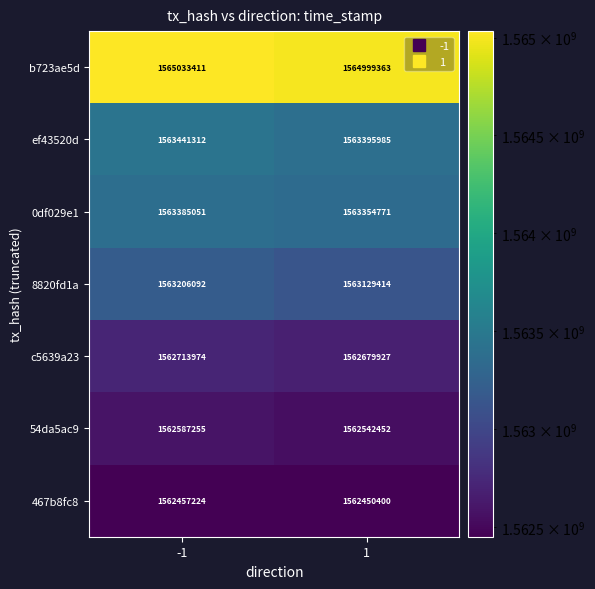

What is the difference between the maximum and minimum values in the 8820fd1a series?

76678